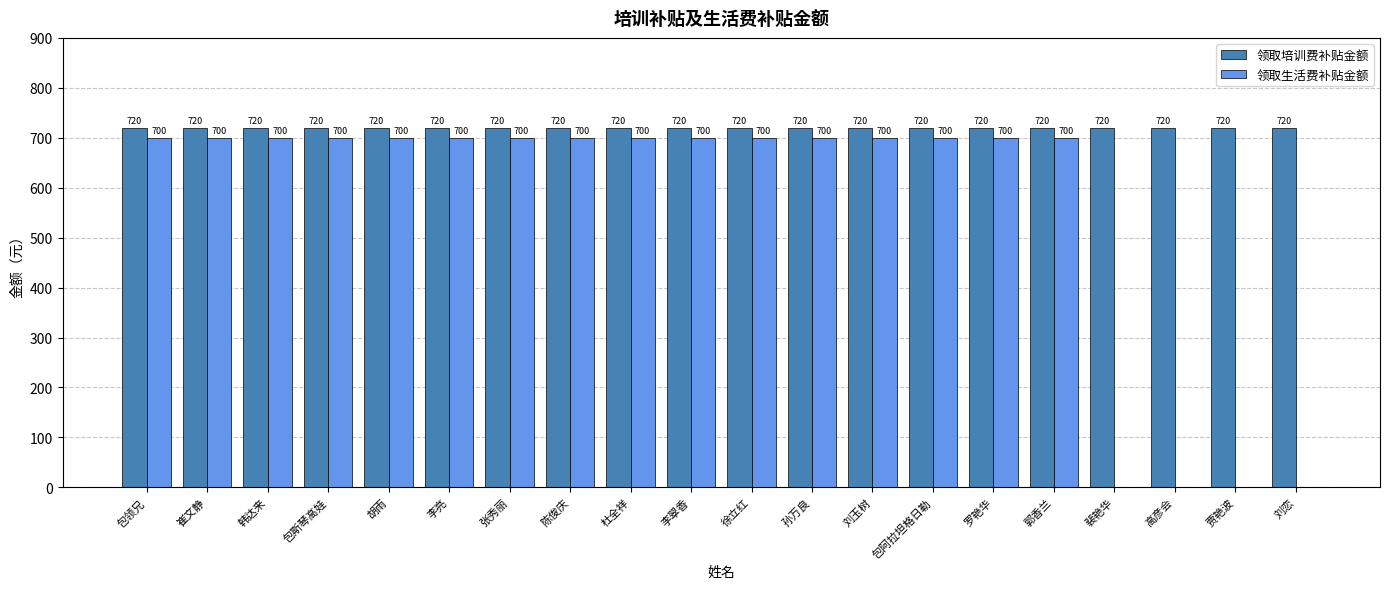

True or false: 领取生活费补贴金额 has a value of -382 at 贾艳波.

False